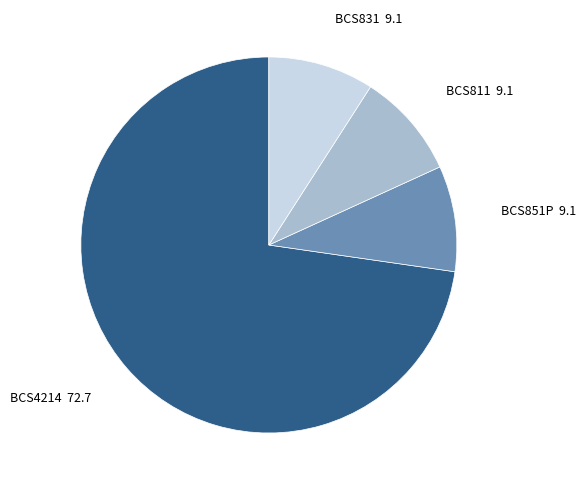

How many segments does this pie chart have?

4